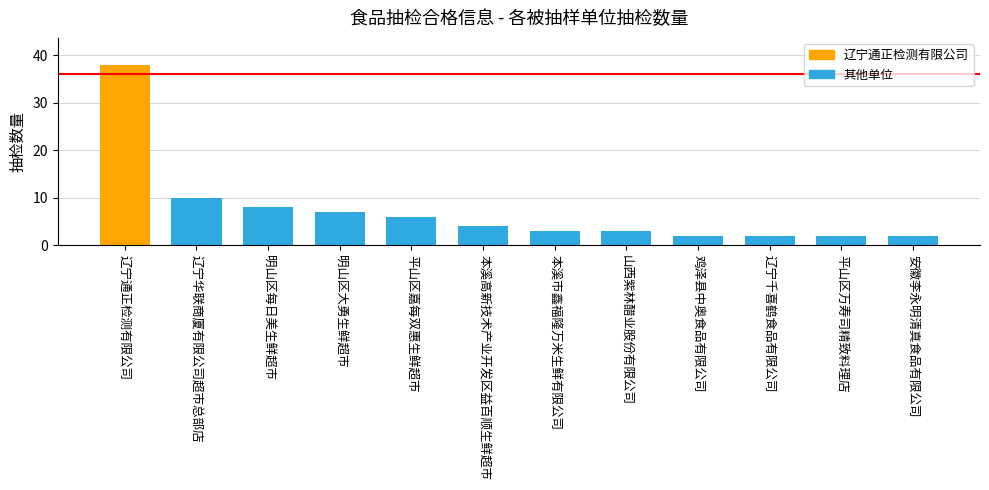

At which category does the chart reach its peak across all series?

辽宁通正检测有限公司